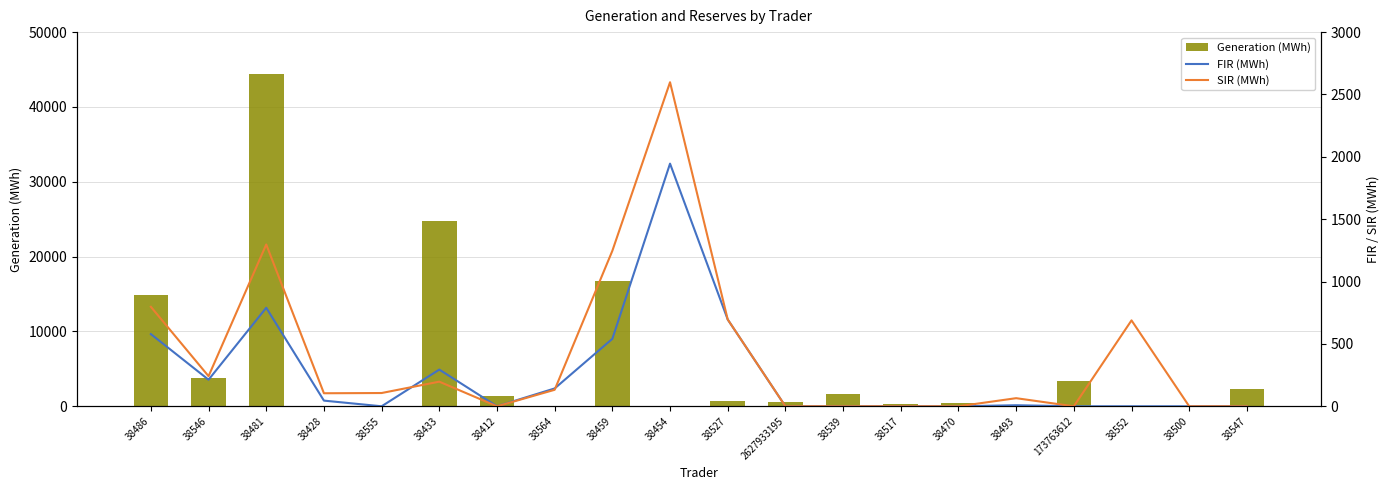

At which label is FIR (MWh) closest to 972?

38481